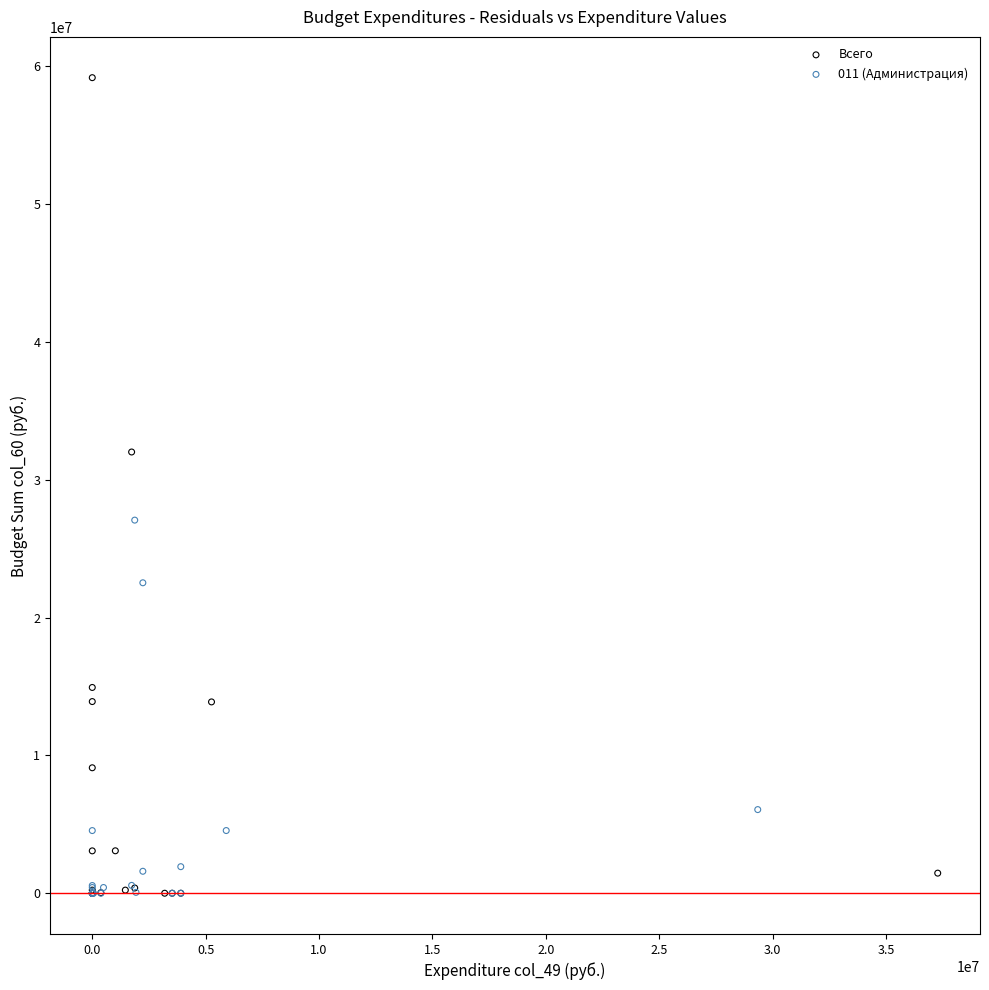

Which series reaches the maximum Y coordinate?

Всего